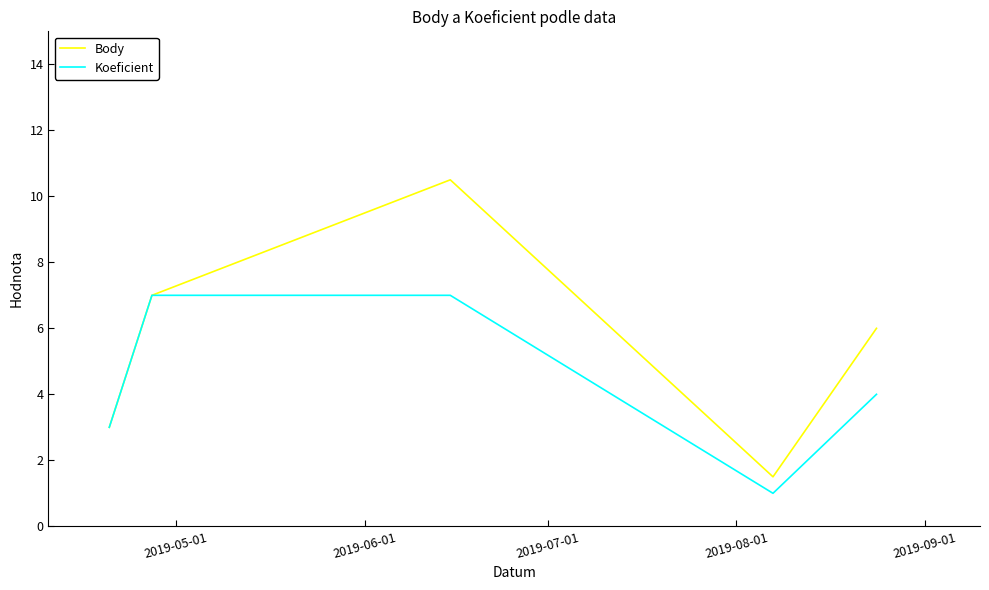

Reading left to right, what are all the values shown in this chart?

Body: 3.0	7.0	10.5	1.5	6.0
Koeficient: 3.0	7.0	7.0	1.0	4.0